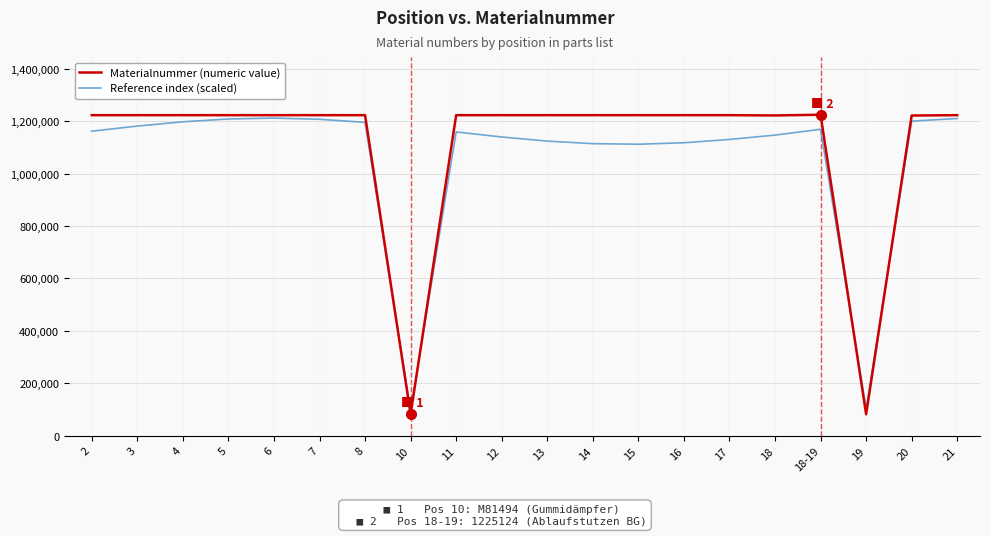

After their last crossing, which series has the higher values: Reference index (scaled) or Materialnummer (numeric value)?

Materialnummer (numeric value)